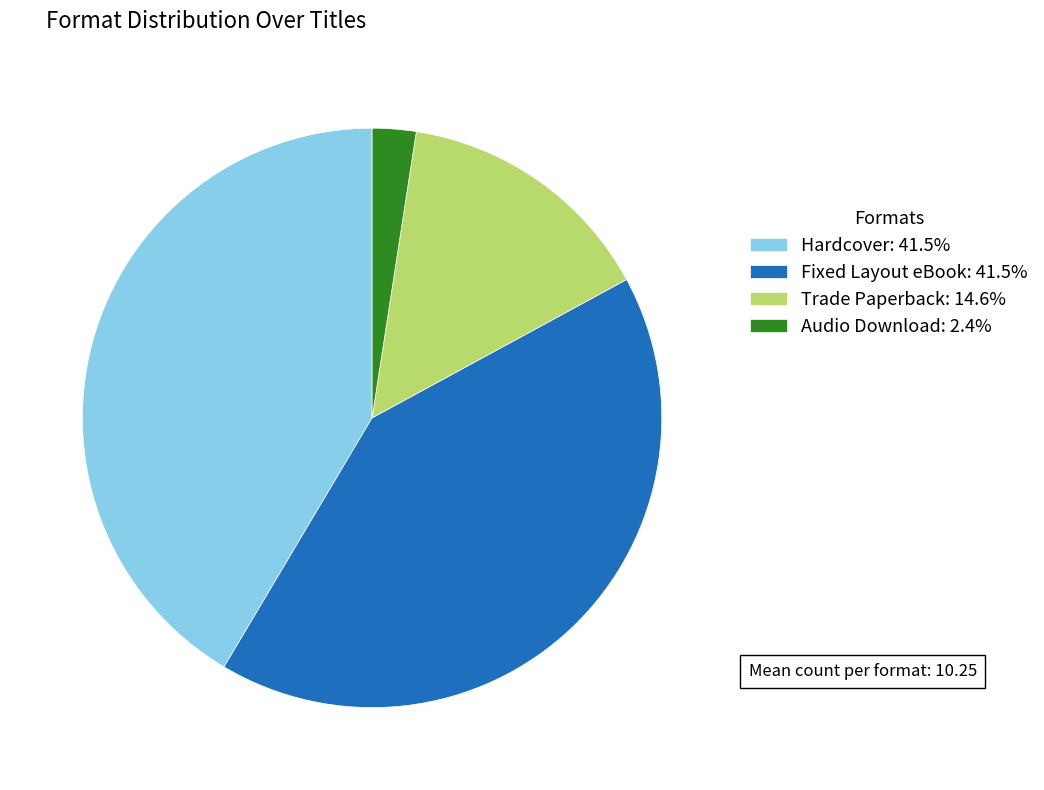

Count the number of slices in the pie.

4